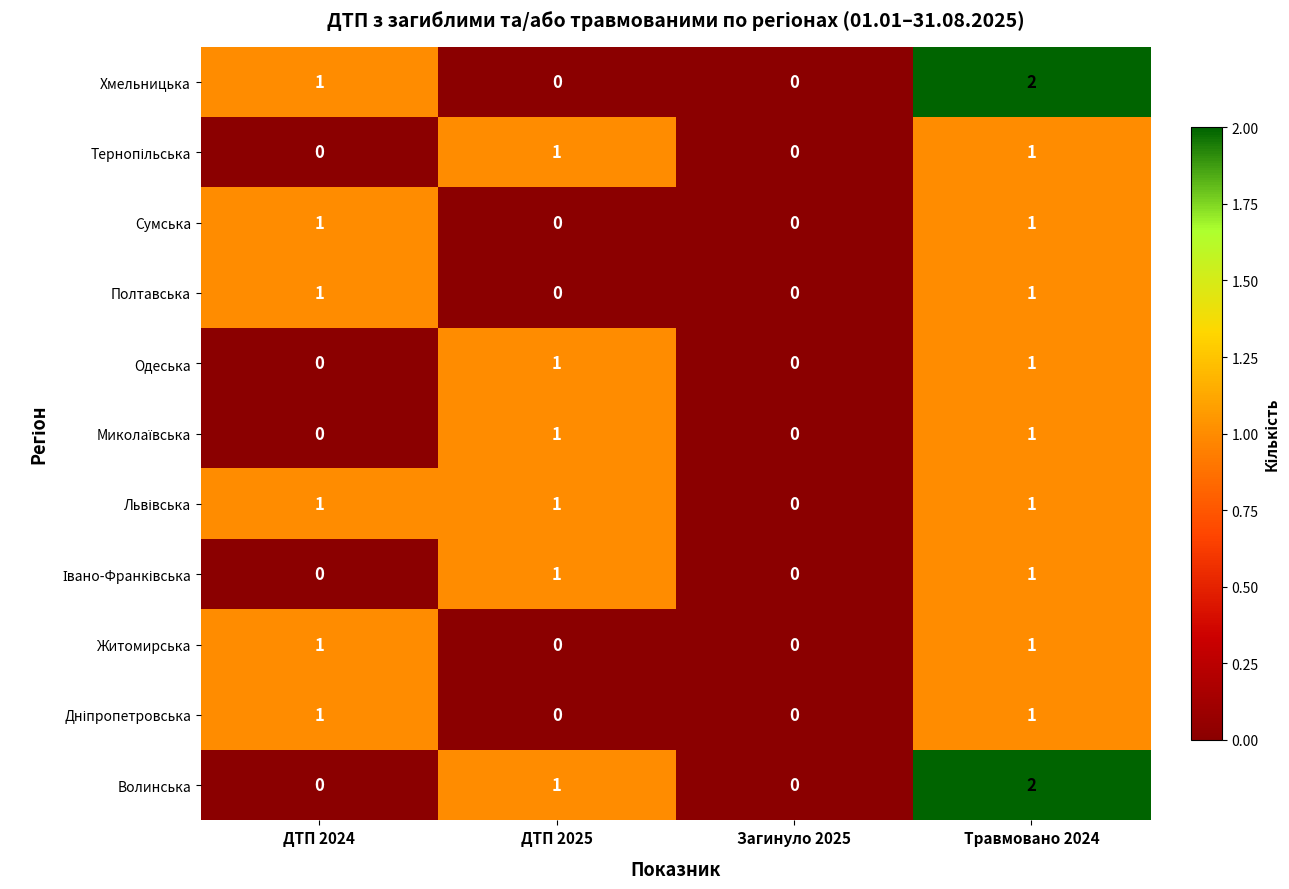

Is the value of Полтавська at Загинуло 2025 greater than the value of Хмельницька at ДТП 2024?

No